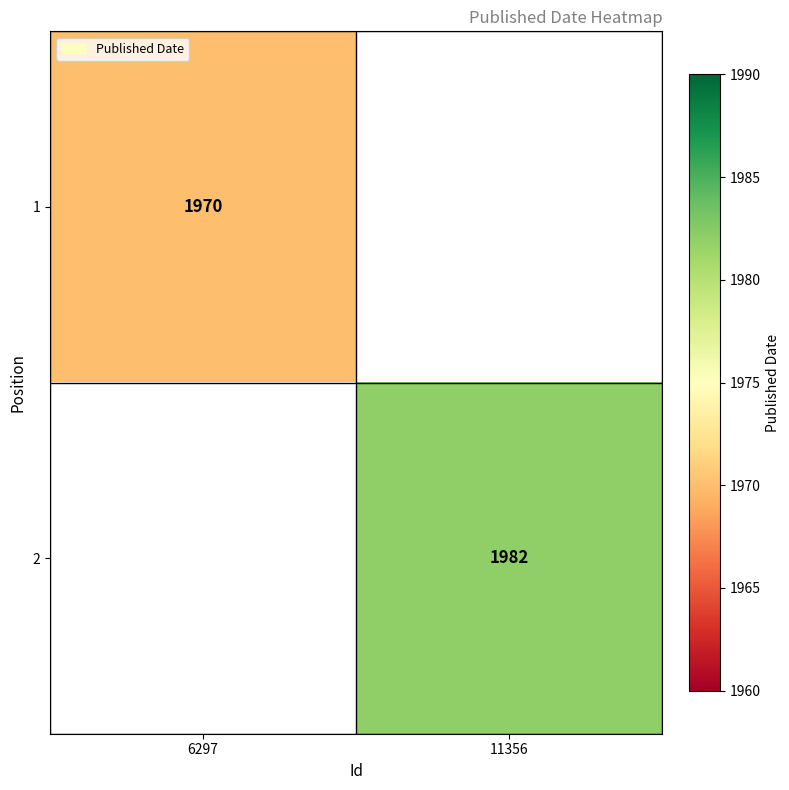

True or false: 1 has a value of 641 at 6297.

False